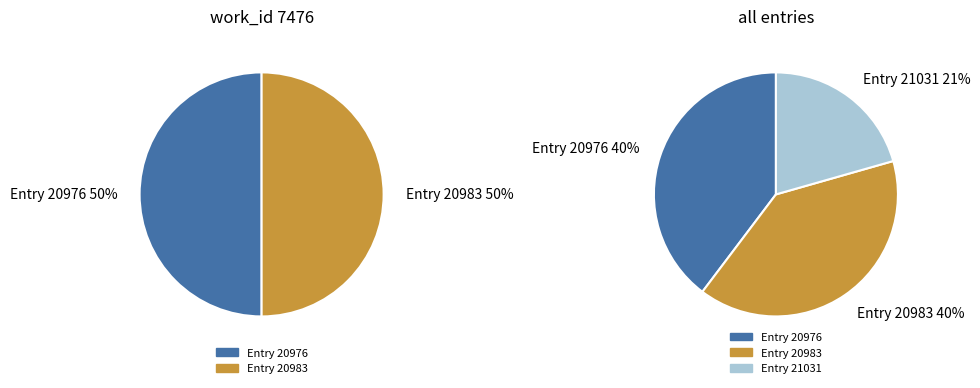

Is there any slice that represents more than half of the pie?

No